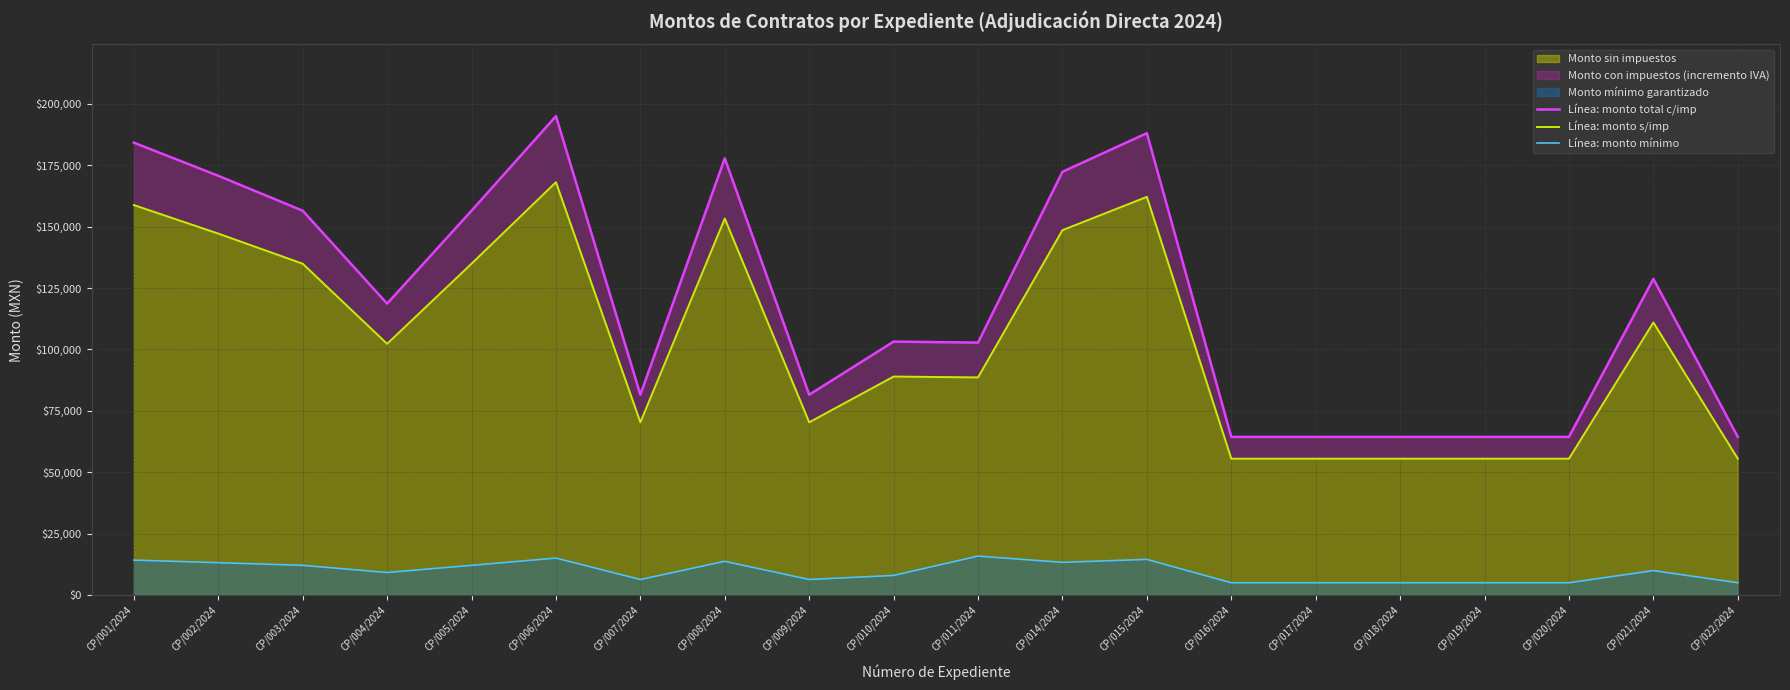

At which label does Línea: monto s/imp first exceed 102272?

CP/001/2024